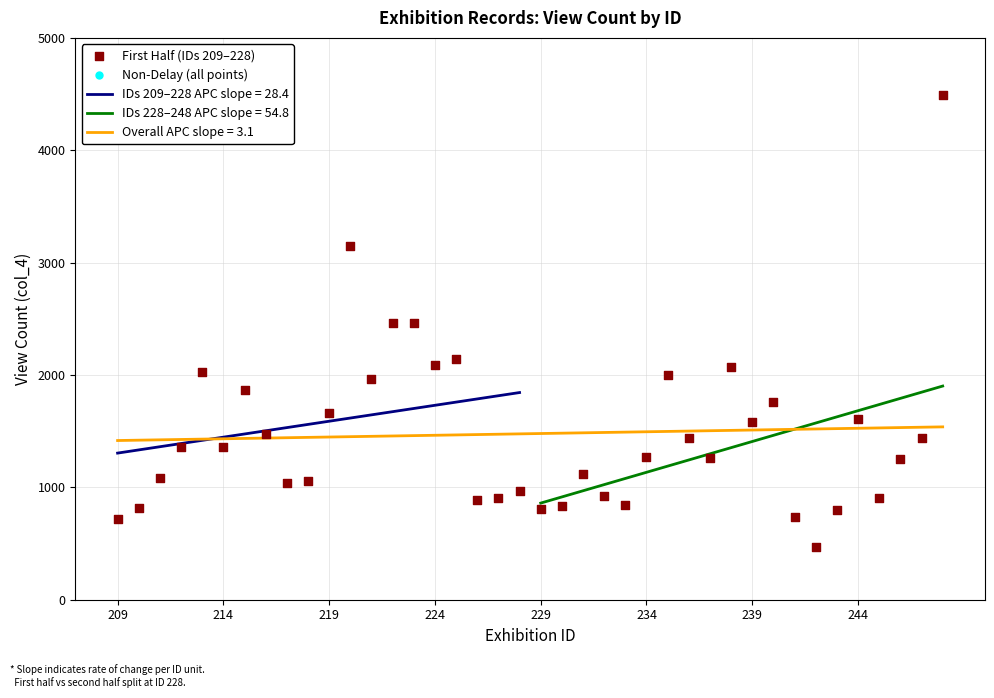

What is the change in value from 215 to 217?

-827